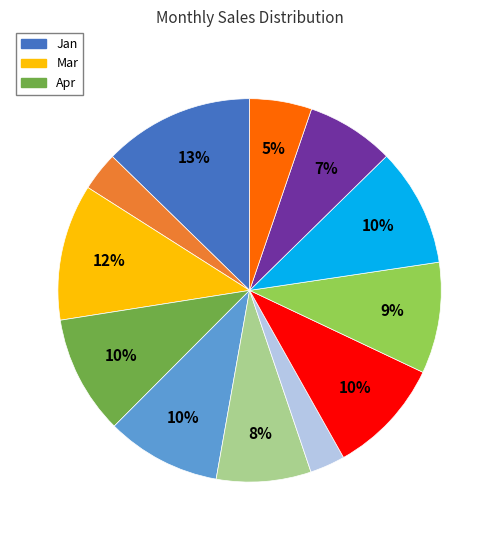

Is there a majority slice in this chart?

No